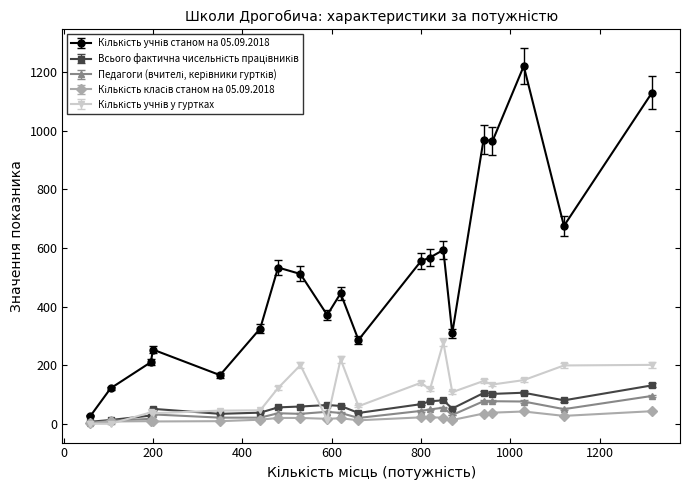

At how many categories does at least one series exceed 796?

4